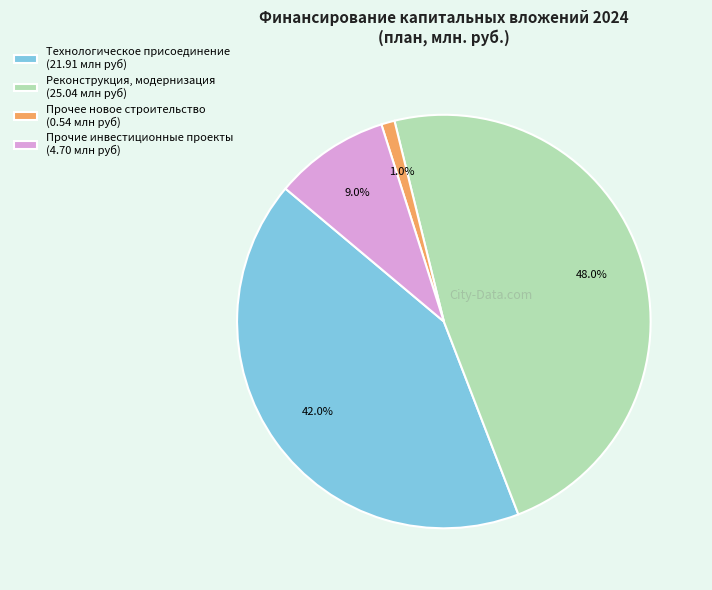

Which has a higher value, Прочее новое строительство (0.54 млн руб) or Технологическое присоединение (21.91 млн руб)?

Технологическое присоединение (21.91 млн руб)